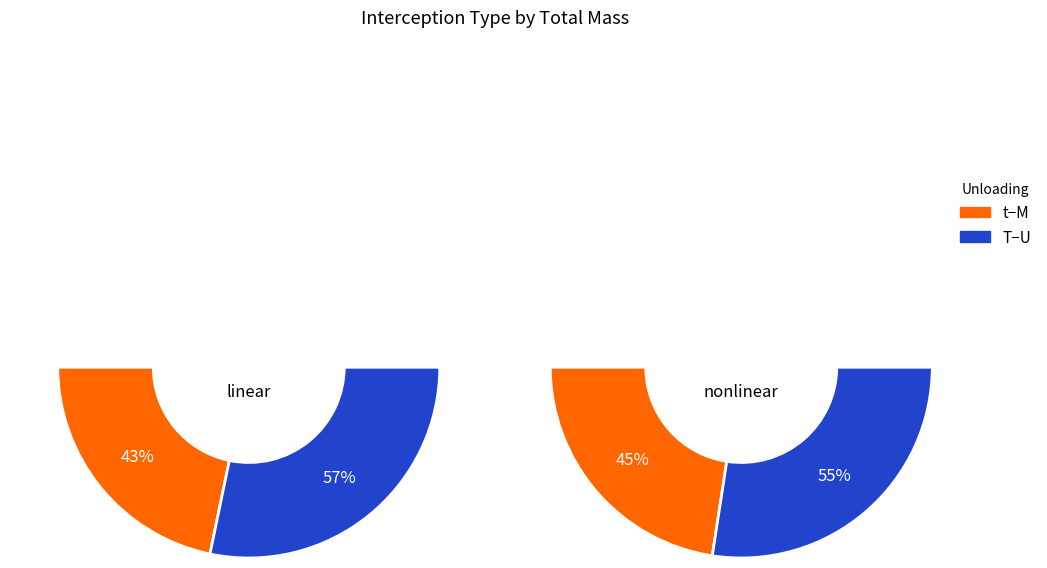

Is 7 the majority of the pie?

No